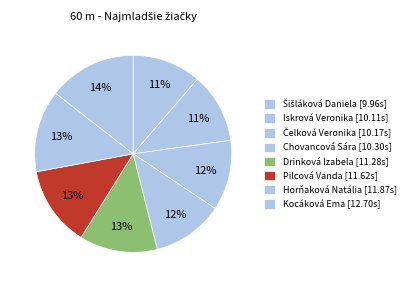

How many slices are in this pie chart?

8